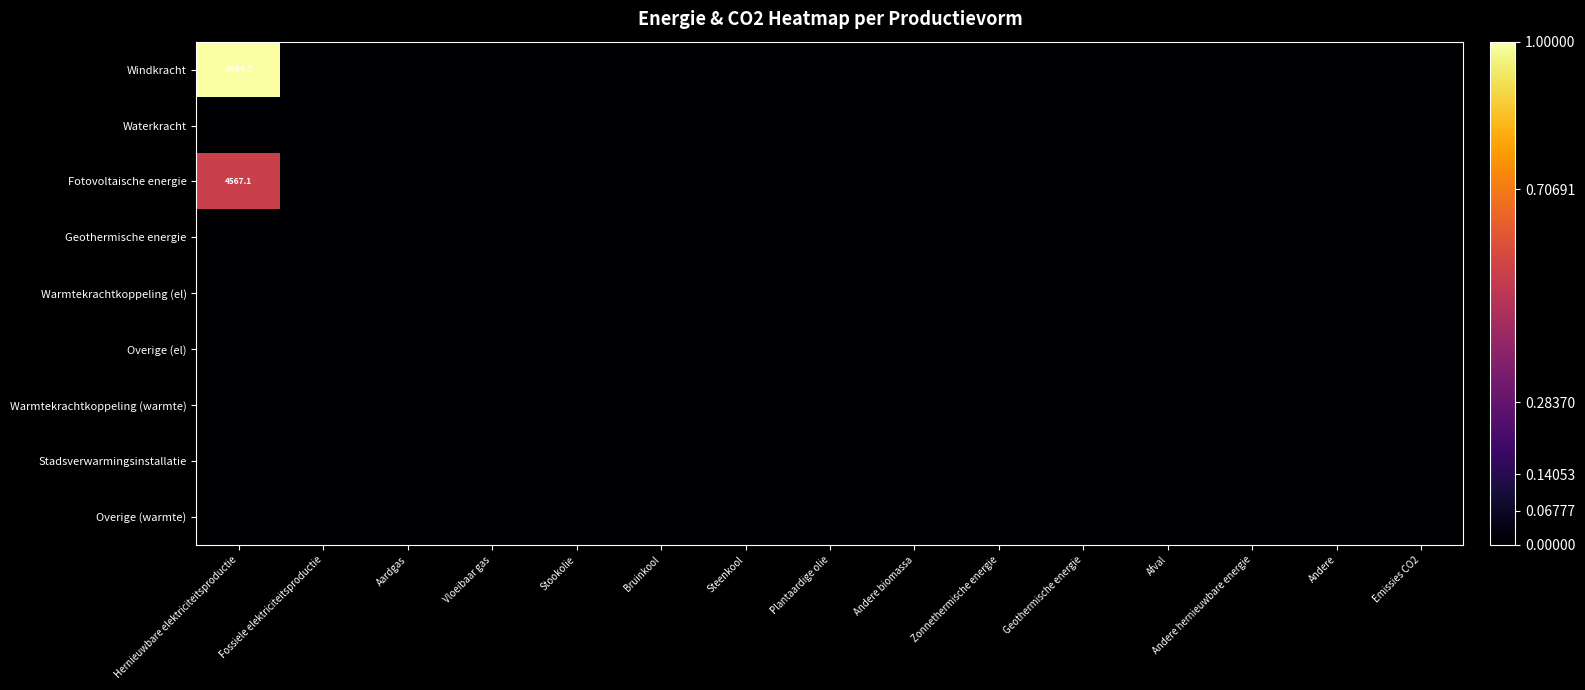

The value of Warmtekrachtkoppeling (warmte) at Stookolie is 0.0. True or false?

True